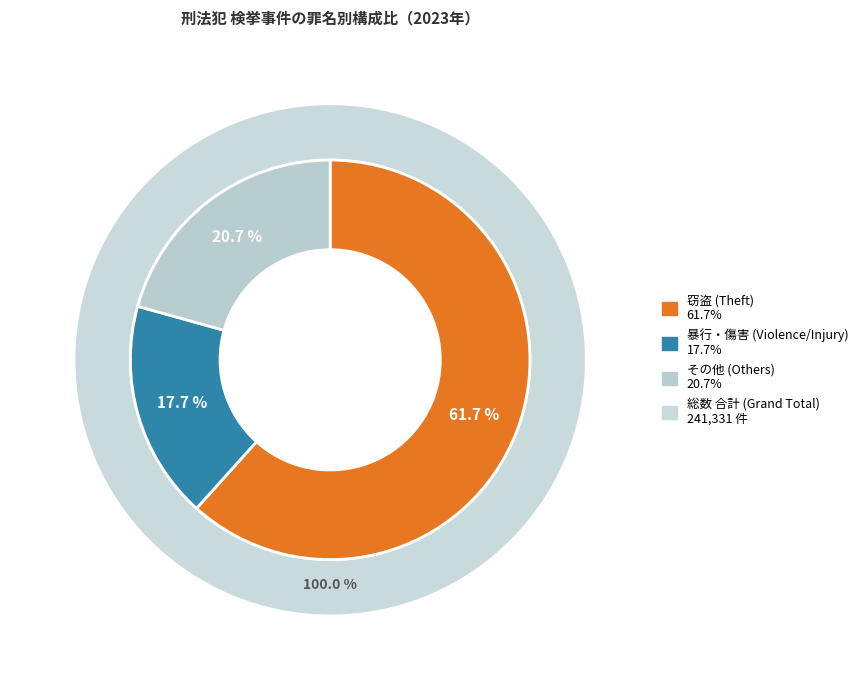

To the nearest percent, what is the combined percentage of 強盗 and 窃盗?

62%